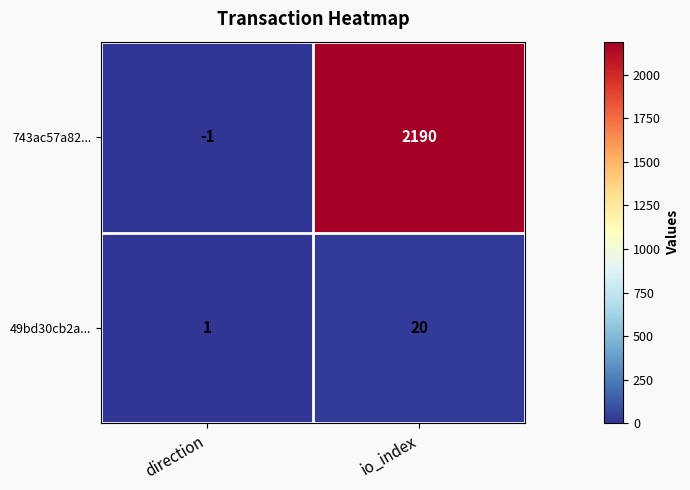

Reading left to right, what are all the values shown in this chart?

743ac57a82...: direction=-1	io_index=2190
49bd30cb2a...: direction=1	io_index=20